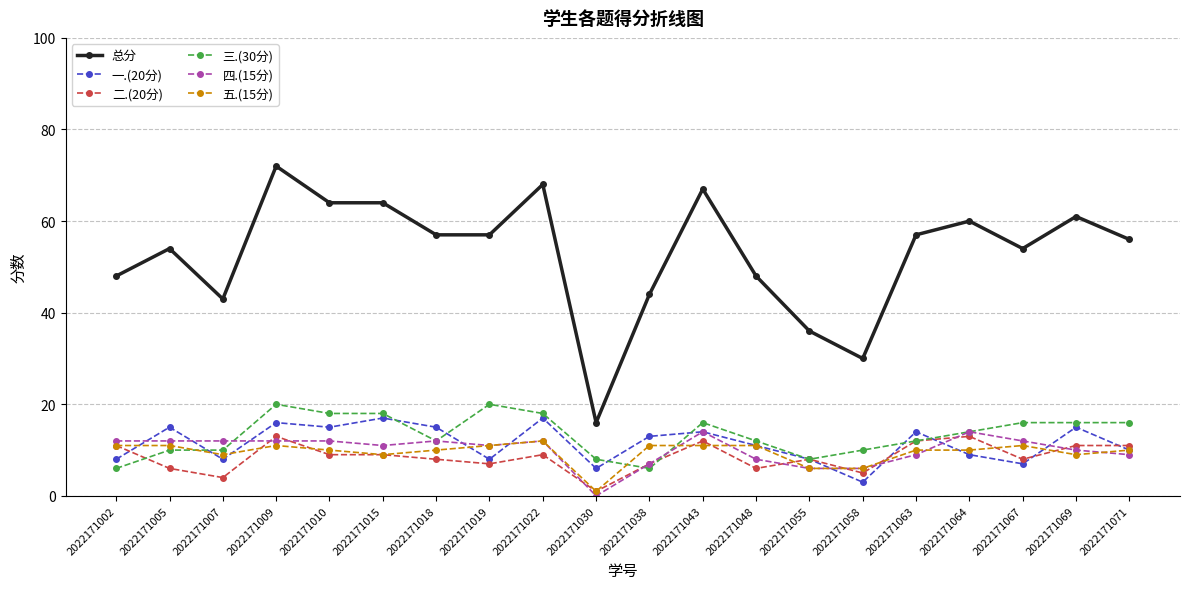

Where is 四.(15分) nearest to the value 7?

2022171038